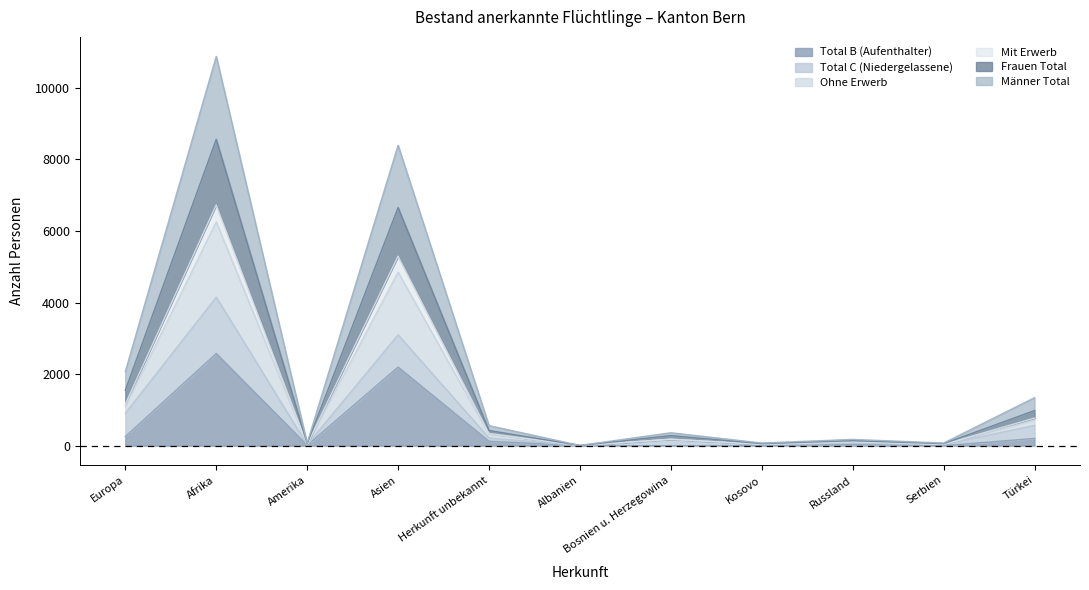

What is the sum of all Männer Total values?

24025